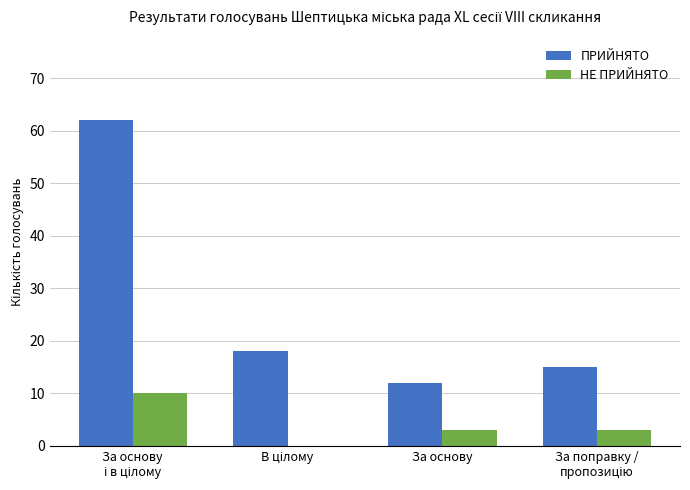

Which series has the largest total across all categories?

ПРИЙНЯТО